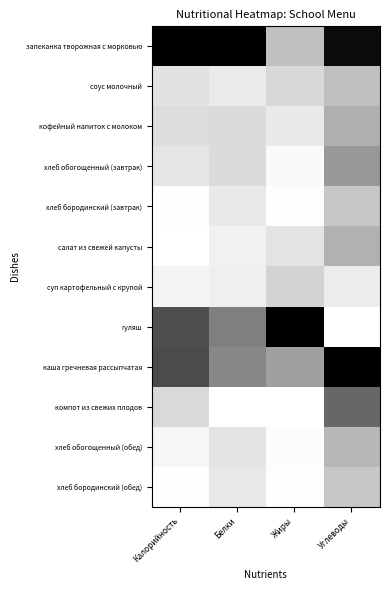

Count the number of categories in the chart.

4